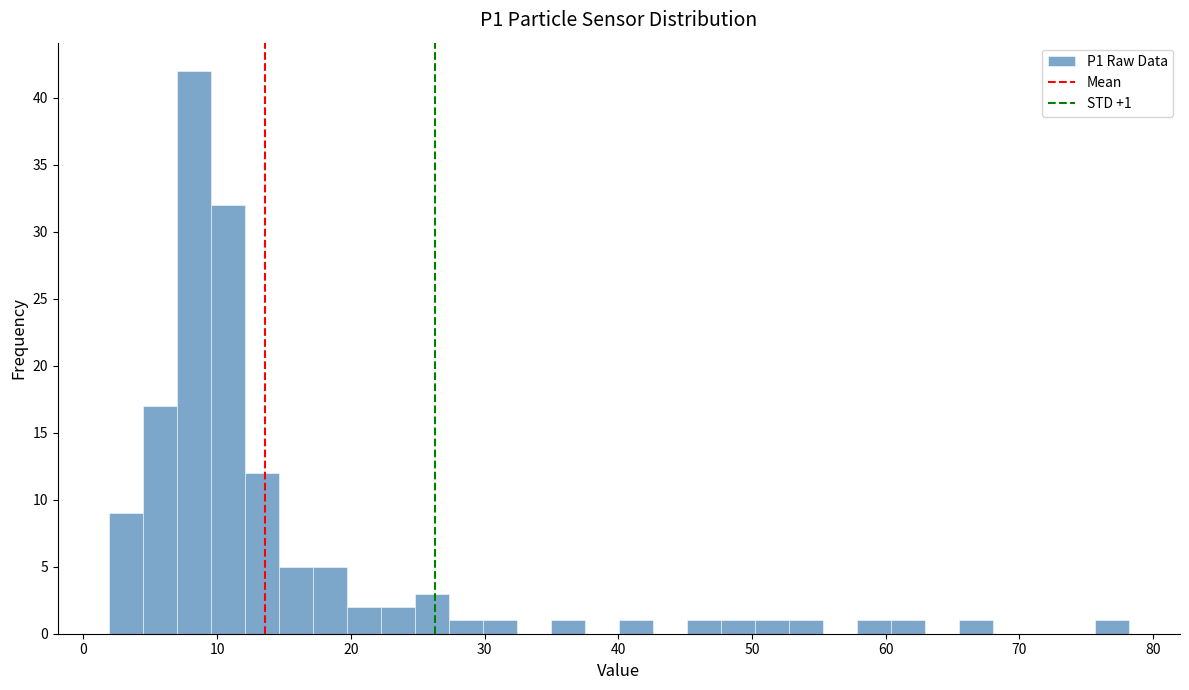

Around what value on the x-axis is the tallest bar? Give the approximate position of its centre, as read against the axis.

8